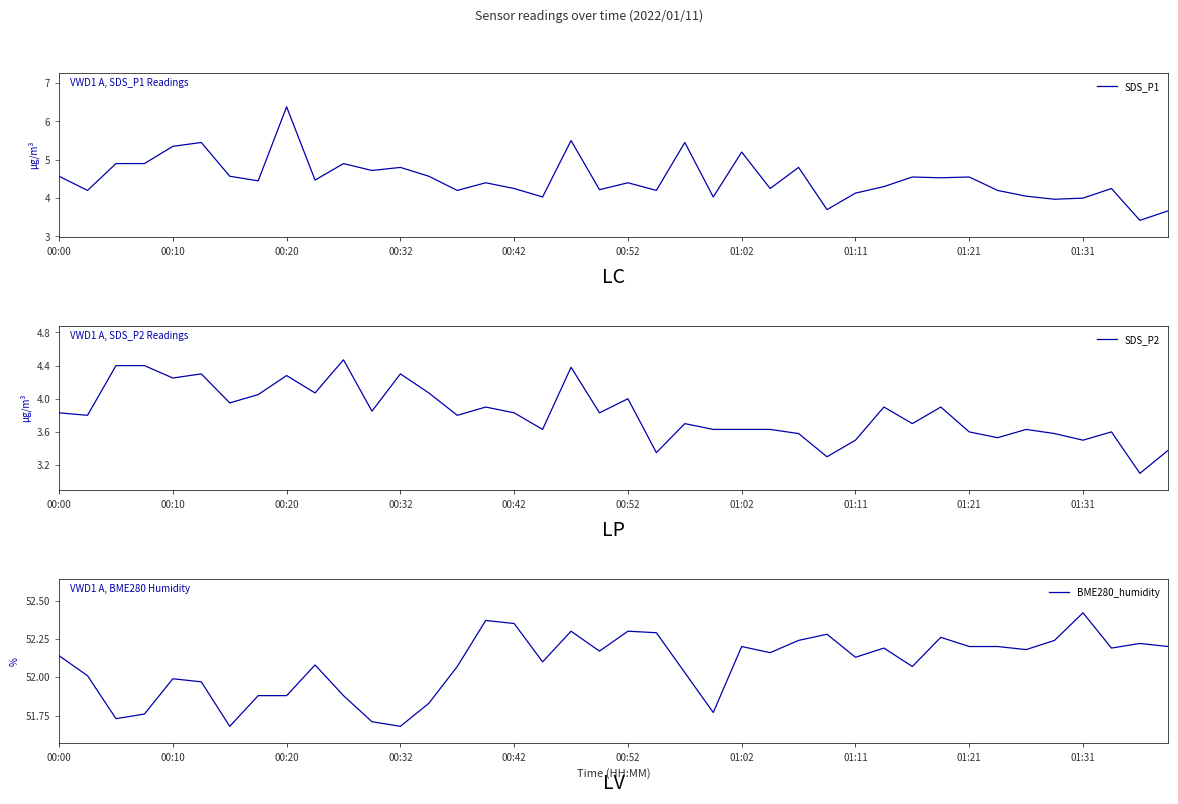

What is the maximum value for SDS_P1?

6.4